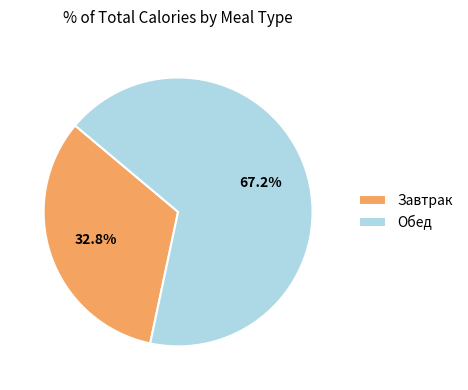

Is the sum of Обед and Завтрак greater than half?

Yes